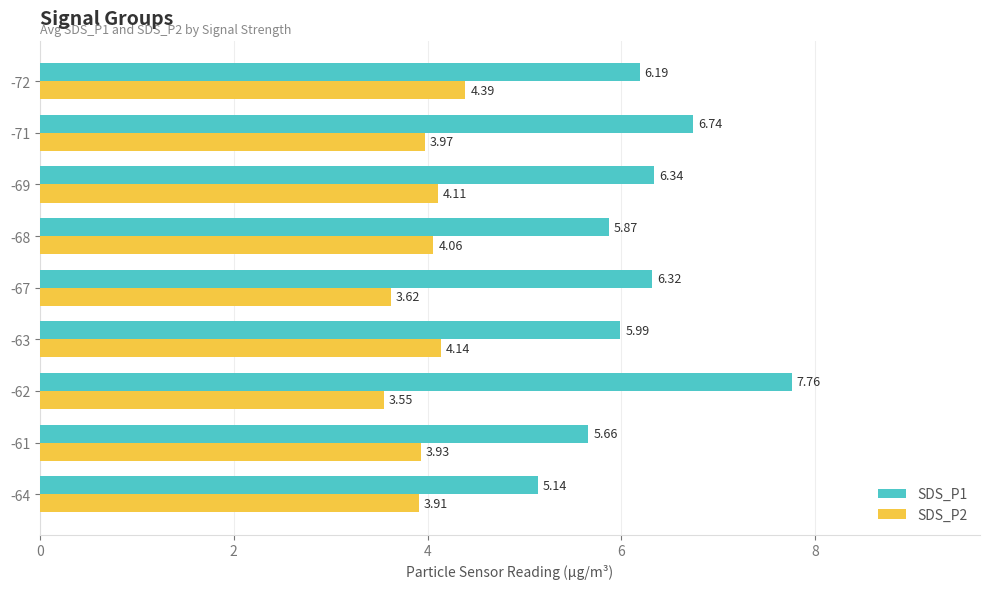

Rank the series at -69 from highest to lowest value.

SDS_P1, SDS_P2